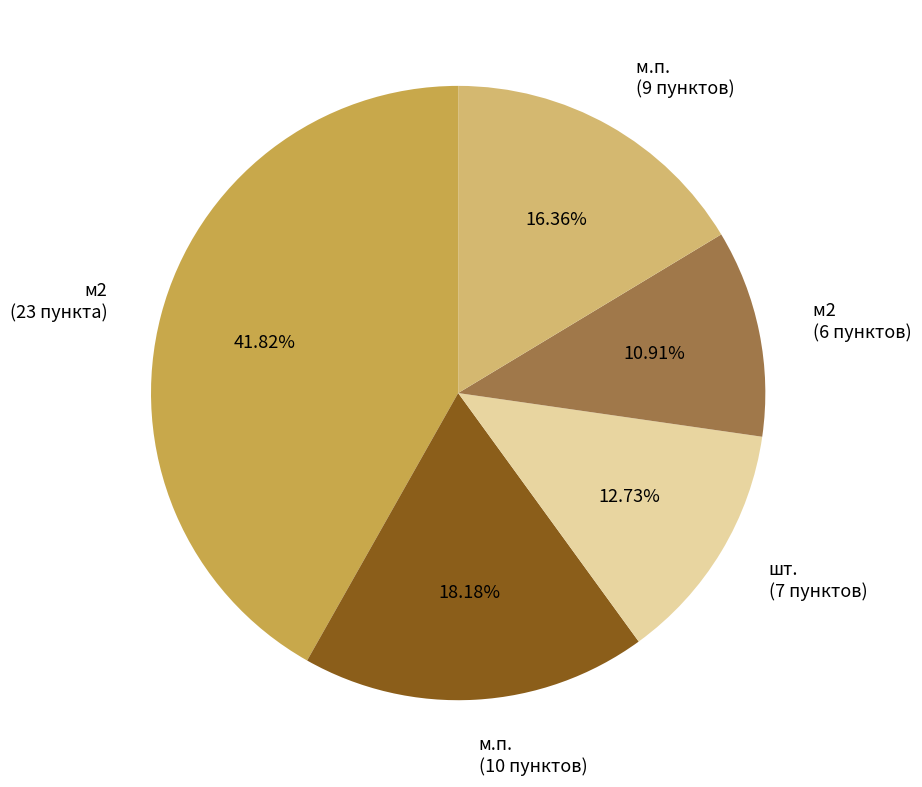

Is there any slice that represents more than half of the pie?

No